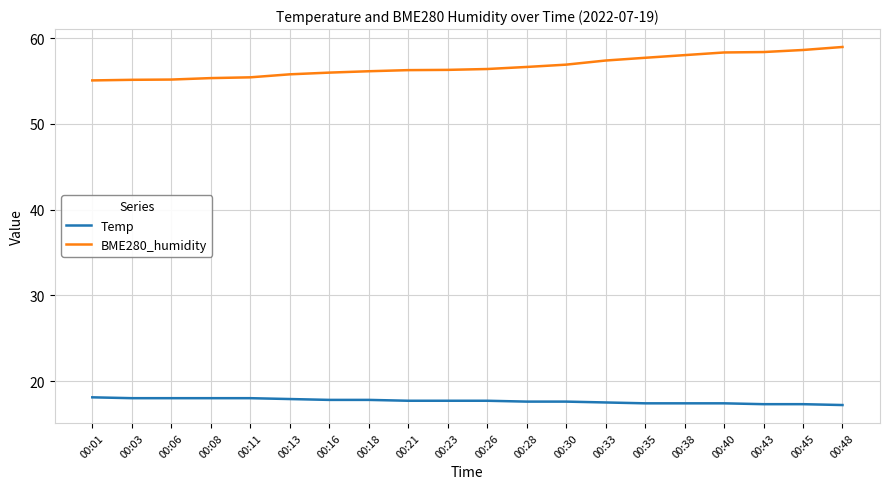

How many lines are shown in the chart?

2